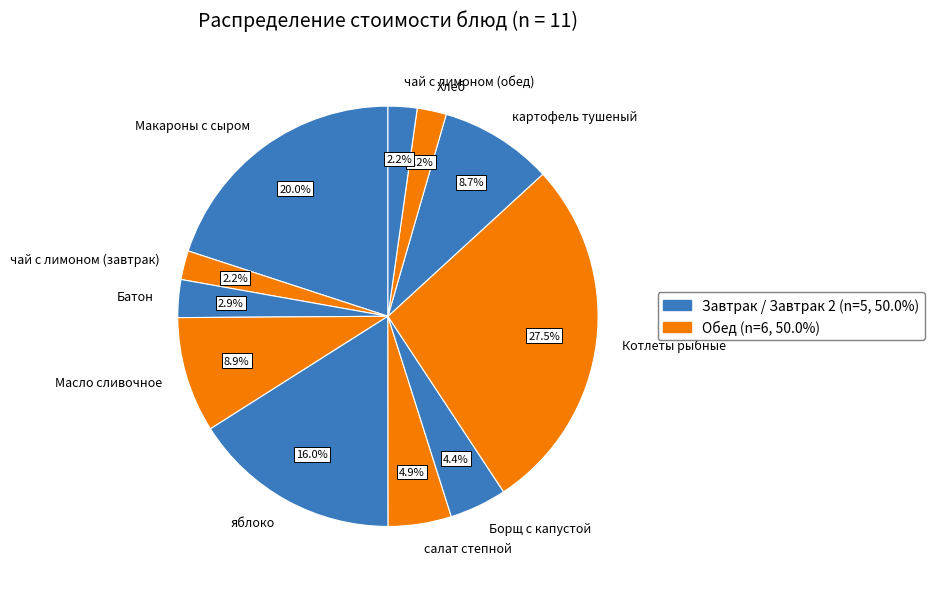

Is there any slice that represents more than half of the pie?

No